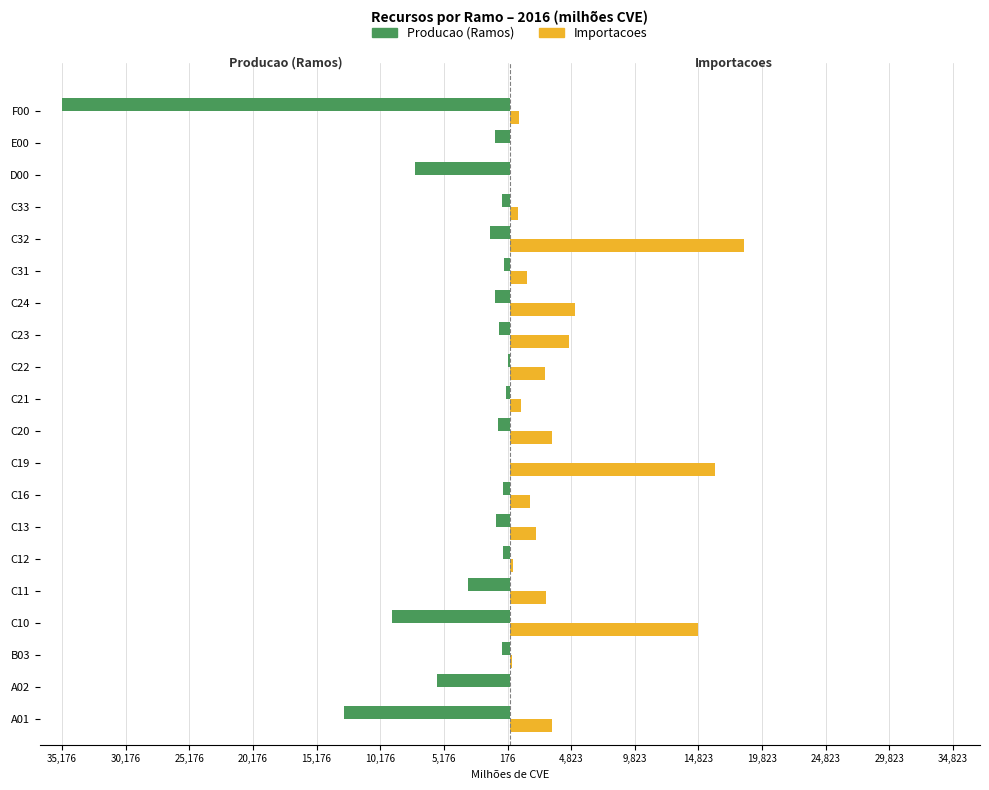

Which series has the largest total across all categories?

Importacoes